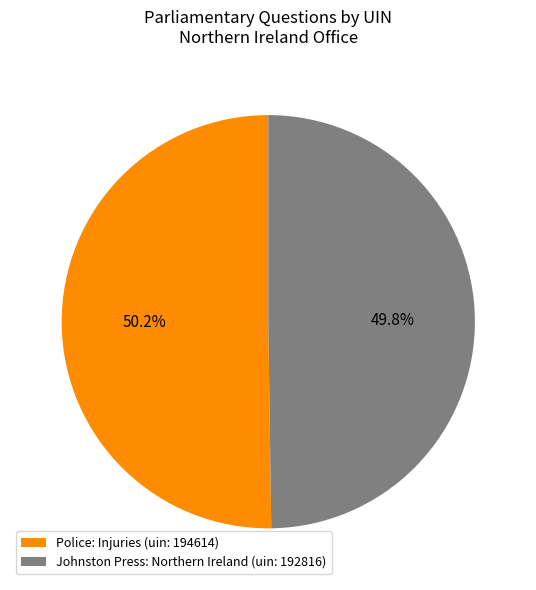

Is there any slice that represents more than half of the pie?

Yes